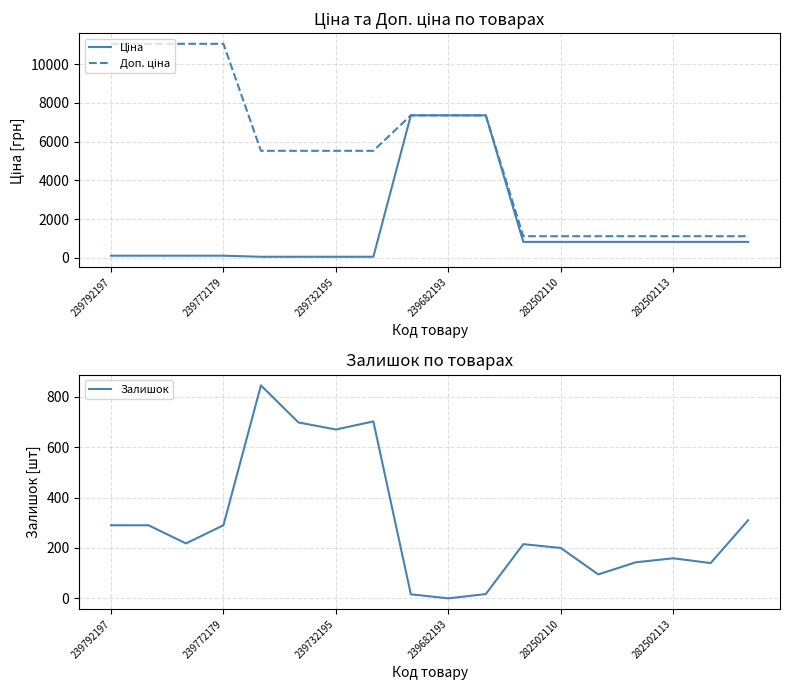

The Залишок series shows 194 at 239792197. True or false?

False